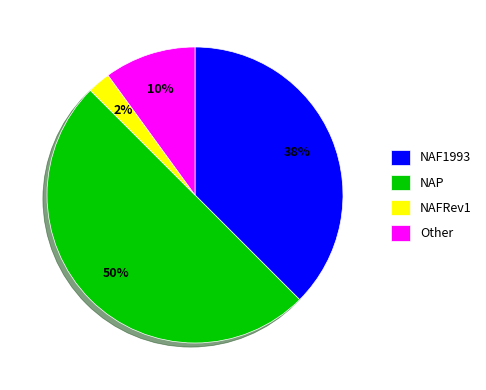

What percentage is the NAP slice, to the nearest percent?

50%